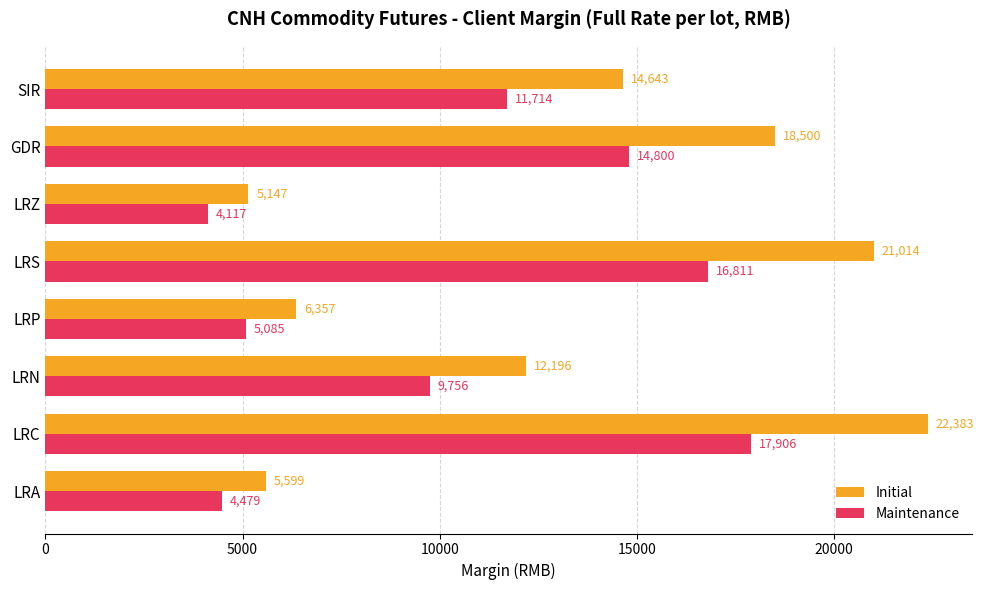

What is the total value across all series at LRZ?

9264